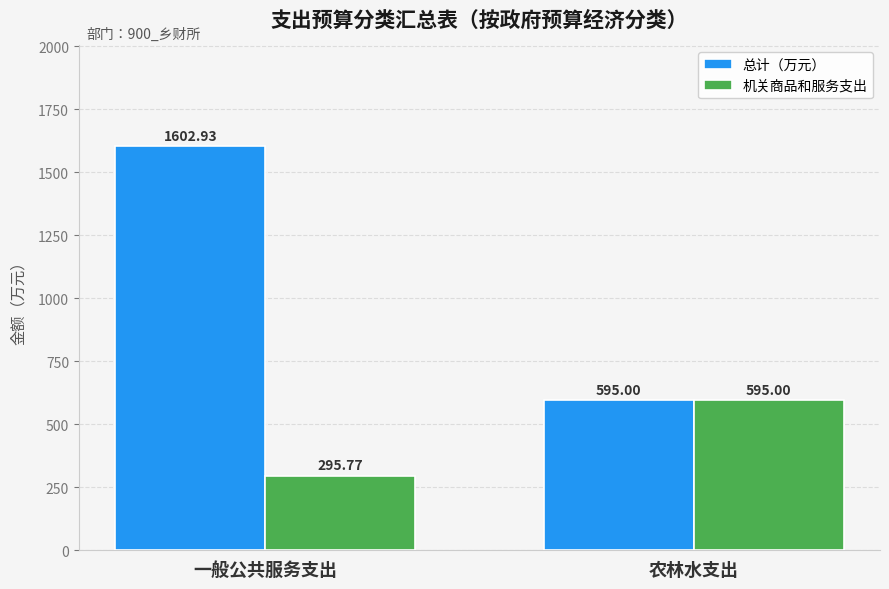

Rank the series by their average value, from lowest to highest.

机关商品和服务支出, 总计（万元）